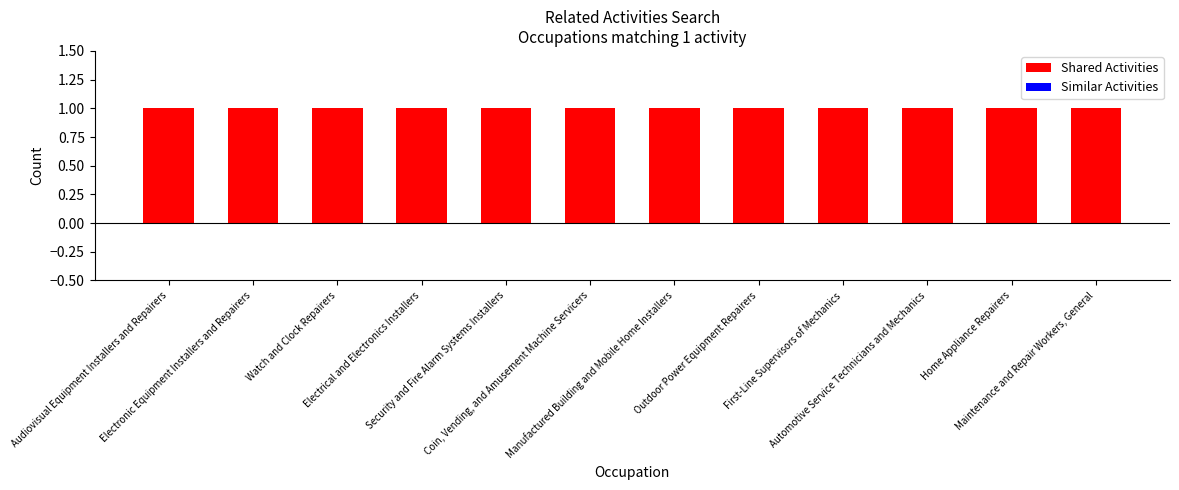

Which has a higher value, Manufactured Building and Mobile Home Installers or Automotive Service Technicians and Mechanics?

Manufactured Building and Mobile Home Installers